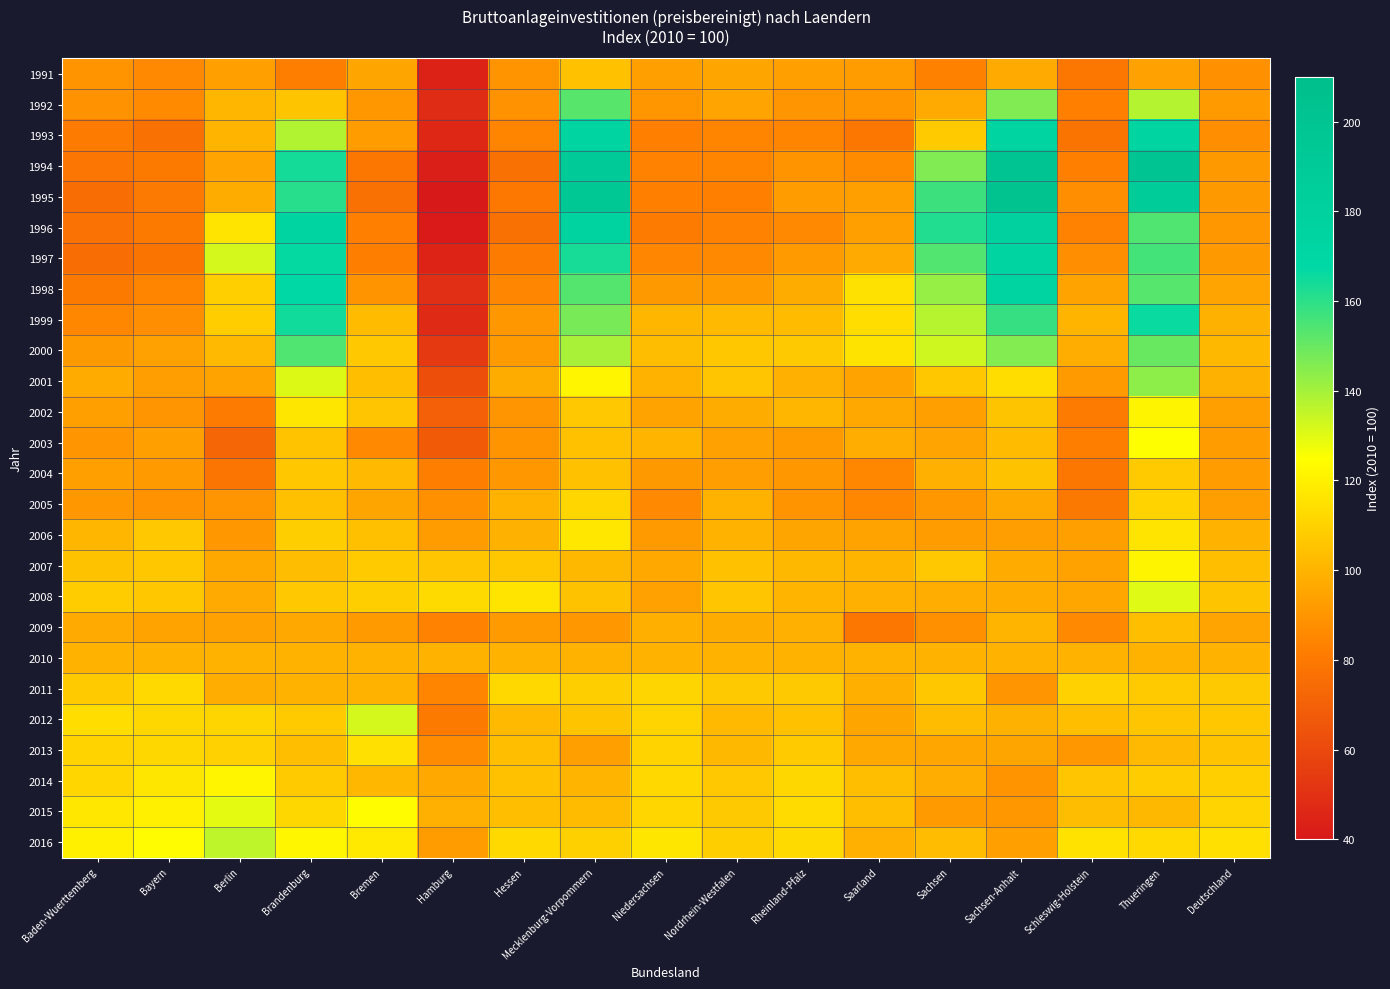

Reading left to right, what are all the values shown in this chart?

1991: Baden-Wuerttemberg=89.5	Bayern=86.2	Berlin=93.5	Brandenburg=81.9	Bremen=95.4	Hamburg=43.7	Hessen=89.5	Mecklenburg-Vorpommern=104.7	Niedersachsen=93.1	Nordrhein-Westfalen=95.3	Rheinland-Pfalz=93.5	Saarland=92.8	Sachsen=83.5	Sachsen-Anhalt=96.9	Schleswig-Holstein=79.4	Thueringen=94.1	Deutschland=88.2
1992: Baden-Wuerttemberg=89.0	Bayern=86.3	Berlin=101.0	Brandenburg=105.6	Bremen=90.9	Hamburg=48.2	Hessen=88.8	Mecklenburg-Vorpommern=152.7	Niedersachsen=90.4	Nordrhein-Westfalen=95.0	Rheinland-Pfalz=90.0	Saarland=90.4	Sachsen=96.8	Sachsen-Anhalt=146.2	Schleswig-Holstein=82.6	Thueringen=137.5	Deutschland=91.8
1993: Baden-Wuerttemberg=81.4	Bayern=76.6	Berlin=100.2	Brandenburg=137.7	Bremen=92.5	Hamburg=46.2	Hessen=84.5	Mecklenburg-Vorpommern=173.1	Niedersachsen=83.0	Nordrhein-Westfalen=84.7	Rheinland-Pfalz=84.4	Saarland=79.2	Sachsen=108.1	Sachsen-Anhalt=172.2	Schleswig-Holstein=77.9	Thueringen=173.2	Deutschland=88.0
1994: Baden-Wuerttemberg=78.7	Bayern=80.6	Berlin=95.0	Brandenburg=164.1	Bremen=79.4	Hamburg=42.6	Hessen=76.6	Mecklenburg-Vorpommern=189.2	Niedersachsen=83.8	Nordrhein-Westfalen=84.2	Rheinland-Pfalz=89.8	Saarland=86.6	Sachsen=146.1	Sachsen-Anhalt=200.9	Schleswig-Holstein=82.7	Thueringen=199.3	Deutschland=91.2
1995: Baden-Wuerttemberg=75.6	Bayern=80.3	Berlin=97.6	Brandenburg=161.0	Bremen=76.7	Hamburg=39.9	Hessen=79.6	Mecklenburg-Vorpommern=194.7	Niedersachsen=83.1	Nordrhein-Westfalen=82.6	Rheinland-Pfalz=92.5	Saarland=93.2	Sachsen=157.2	Sachsen-Anhalt=202.9	Schleswig-Holstein=88.0	Thueringen=187.1	Deutschland=91.2
1996: Baden-Wuerttemberg=76.9	Bayern=80.8	Berlin=116.3	Brandenburg=173.7	Bremen=82.8	Hamburg=40.5	Hessen=76.5	Mecklenburg-Vorpommern=177.0	Niedersachsen=81.0	Nordrhein-Westfalen=83.8	Rheinland-Pfalz=86.1	Saarland=93.3	Sachsen=162.1	Sachsen-Anhalt=180.2	Schleswig-Holstein=83.9	Thueringen=153.9	Deutschland=90.7
1997: Baden-Wuerttemberg=75.8	Bayern=77.9	Berlin=132.2	Brandenburg=166.6	Bremen=82.3	Hamburg=44.5	Hessen=81.2	Mecklenburg-Vorpommern=163.7	Niedersachsen=84.9	Nordrhein-Westfalen=85.9	Rheinland-Pfalz=91.6	Saarland=96.8	Sachsen=153.7	Sachsen-Anhalt=172.5	Schleswig-Holstein=87.7	Thueringen=156.2	Deutschland=91.4
1998: Baden-Wuerttemberg=80.7	Bayern=84.7	Berlin=109.3	Brandenburg=167.5	Bremen=89.6	Hamburg=49.0	Hessen=85.0	Mecklenburg-Vorpommern=153.5	Niedersachsen=91.4	Nordrhein-Westfalen=92.1	Rheinland-Pfalz=97.7	Saarland=115.2	Sachsen=142.6	Sachsen-Anhalt=172.6	Schleswig-Holstein=94.7	Thueringen=153.1	Deutschland=95.0
1999: Baden-Wuerttemberg=85.4	Bayern=87.7	Berlin=108.7	Brandenburg=164.8	Bremen=102.5	Hamburg=47.6	Hessen=91.0	Mecklenburg-Vorpommern=147.5	Niedersachsen=100.8	Nordrhein-Westfalen=102.2	Rheinland-Pfalz=102.7	Saarland=114.0	Sachsen=137.0	Sachsen-Anhalt=158.2	Schleswig-Holstein=100.2	Thueringen=166.0	Deutschland=99.4
2000: Baden-Wuerttemberg=91.2	Bayern=94.0	Berlin=102.0	Brandenburg=154.2	Bremen=106.9	Hamburg=53.4	Hessen=91.7	Mecklenburg-Vorpommern=139.6	Niedersachsen=103.3	Nordrhein-Westfalen=106.6	Rheinland-Pfalz=107.2	Saarland=115.9	Sachsen=133.1	Sachsen-Anhalt=145.8	Schleswig-Holstein=98.2	Thueringen=149.9	Deutschland=101.7
2001: Baden-Wuerttemberg=97.3	Bayern=93.1	Berlin=94.8	Brandenburg=130.8	Bremen=103.7	Hamburg=62.9	Hessen=97.6	Mecklenburg-Vorpommern=121.7	Niedersachsen=99.7	Nordrhein-Westfalen=105.9	Rheinland-Pfalz=98.8	Saarland=94.5	Sachsen=106.5	Sachsen-Anhalt=113.7	Schleswig-Holstein=91.5	Thueringen=143.7	Deutschland=99.1
2002: Baden-Wuerttemberg=93.6	Bayern=90.1	Berlin=81.2	Brandenburg=117.0	Bremen=106.3	Hamburg=69.6	Hessen=89.9	Mecklenburg-Vorpommern=106.8	Niedersachsen=94.5	Nordrhein-Westfalen=97.8	Rheinland-Pfalz=100.9	Saarland=96.7	Sachsen=93.4	Sachsen-Anhalt=105.5	Schleswig-Holstein=81.1	Thueringen=121.5	Deutschland=93.4
2003: Baden-Wuerttemberg=89.9	Bayern=93.7	Berlin=72.3	Brandenburg=105.4	Bremen=86.0	Hamburg=67.9	Hessen=89.2	Mecklenburg-Vorpommern=104.6	Niedersachsen=100.5	Nordrhein-Westfalen=94.1	Rheinland-Pfalz=91.5	Saarland=97.9	Sachsen=95.0	Sachsen-Anhalt=102.6	Schleswig-Holstein=82.0	Thueringen=124.8	Deutschland=92.2
2004: Baden-Wuerttemberg=93.5	Bayern=91.8	Berlin=78.3	Brandenburg=106.5	Bremen=101.9	Hamburg=82.4	Hessen=90.9	Mecklenburg-Vorpommern=104.4	Niedersachsen=91.3	Nordrhein-Westfalen=93.1	Rheinland-Pfalz=90.6	Saarland=85.3	Sachsen=99.0	Sachsen-Anhalt=104.9	Schleswig-Holstein=79.5	Thueringen=108.0	Deutschland=92.2
2005: Baden-Wuerttemberg=90.8	Bayern=88.9	Berlin=89.8	Brandenburg=104.3	Bremen=95.3	Hamburg=88.2	Hessen=99.8	Mecklenburg-Vorpommern=111.5	Niedersachsen=85.8	Nordrhein-Westfalen=99.9	Rheinland-Pfalz=89.2	Saarland=85.5	Sachsen=90.5	Sachsen-Anhalt=96.6	Schleswig-Holstein=80.1	Thueringen=110.6	Deutschland=92.9
2006: Baden-Wuerttemberg=100.8	Bayern=106.9	Berlin=91.1	Brandenburg=109.0	Bremen=104.3	Hamburg=92.7	Hessen=99.4	Mecklenburg-Vorpommern=117.2	Niedersachsen=91.9	Nordrhein-Westfalen=99.8	Rheinland-Pfalz=95.2	Saarland=94.6	Sachsen=92.5	Sachsen-Anhalt=92.9	Schleswig-Holstein=93.4	Thueringen=116.1	Deutschland=99.9
2007: Baden-Wuerttemberg=105.0	Bayern=106.5	Berlin=96.6	Brandenburg=103.3	Bremen=107.7	Hamburg=106.0	Hessen=106.4	Mecklenburg-Vorpommern=101.5	Niedersachsen=96.4	Nordrhein-Westfalen=104.7	Rheinland-Pfalz=101.6	Saarland=100.4	Sachsen=106.8	Sachsen-Anhalt=97.4	Schleswig-Holstein=94.1	Thueringen=121.4	Deutschland=103.9
2008: Baden-Wuerttemberg=108.3	Bayern=106.5	Berlin=96.8	Brandenburg=106.8	Bremen=108.9	Hamburg=112.8	Hessen=116.1	Mecklenburg-Vorpommern=104.9	Niedersachsen=94.1	Nordrhein-Westfalen=106.0	Rheinland-Pfalz=100.3	Saarland=99.0	Sachsen=98.3	Sachsen-Anhalt=97.3	Schleswig-Holstein=95.7	Thueringen=130.5	Deutschland=105.5
2009: Baden-Wuerttemberg=97.0	Bayern=94.6	Berlin=94.0	Brandenburg=96.6	Bremen=92.0	Hamburg=84.1	Hessen=92.1	Mecklenburg-Vorpommern=90.8	Niedersachsen=98.5	Nordrhein-Westfalen=97.6	Rheinland-Pfalz=98.8	Saarland=79.2	Sachsen=88.8	Sachsen-Anhalt=100.4	Schleswig-Holstein=85.9	Thueringen=103.7	Deutschland=94.9
2010: Baden-Wuerttemberg=100.0	Bayern=100.0	Berlin=100.0	Brandenburg=100.0	Bremen=100.0	Hamburg=100.0	Hessen=100.0	Mecklenburg-Vorpommern=100.0	Niedersachsen=100.0	Nordrhein-Westfalen=100.0	Rheinland-Pfalz=100.0	Saarland=100.0	Sachsen=100.0	Sachsen-Anhalt=100.0	Schleswig-Holstein=100.0	Thueringen=100.0	Deutschland=100.0
2011: Baden-Wuerttemberg=108.0	Bayern=112.7	Berlin=98.1	Brandenburg=99.8	Bremen=99.7	Hamburg=84.7	Hessen=112.2	Mecklenburg-Vorpommern=109.0	Niedersachsen=111.1	Nordrhein-Westfalen=107.2	Rheinland-Pfalz=107.2	Saarland=98.5	Sachsen=106.5	Sachsen-Anhalt=89.8	Schleswig-Holstein=109.9	Thueringen=107.4	Deutschland=107.2
2012: Baden-Wuerttemberg=113.7	Bayern=112.0	Berlin=111.4	Brandenburg=107.8	Bremen=132.1	Hamburg=80.8	Hessen=101.9	Mecklenburg-Vorpommern=105.7	Niedersachsen=110.8	Nordrhein-Westfalen=101.9	Rheinland-Pfalz=104.7	Saarland=95.3	Sachsen=102.9	Sachsen-Anhalt=99.4	Schleswig-Holstein=104.1	Thueringen=106.1	Deutschland=106.5
2013: Baden-Wuerttemberg=110.6	Bayern=112.0	Berlin=110.0	Brandenburg=103.8	Bremen=114.9	Hamburg=86.6	Hessen=104.0	Mecklenburg-Vorpommern=93.5	Niedersachsen=110.5	Nordrhein-Westfalen=101.5	Rheinland-Pfalz=107.8	Saarland=96.1	Sachsen=96.0	Sachsen-Anhalt=95.4	Schleswig-Holstein=90.8	Thueringen=102.4	Deutschland=105.1
2014: Baden-Wuerttemberg=111.6	Bayern=116.8	Berlin=121.8	Brandenburg=107.8	Bremen=101.4	Hamburg=96.4	Hessen=104.6	Mecklenburg-Vorpommern=100.3	Niedersachsen=112.3	Nordrhein-Westfalen=106.8	Rheinland-Pfalz=112.0	Saarland=103.7	Sachsen=98.2	Sachsen-Anhalt=89.6	Schleswig-Holstein=106.4	Thueringen=108.1	Deutschland=109.2
2015: Baden-Wuerttemberg=117.3	Bayern=120.2	Berlin=129.4	Brandenburg=112.0	Bremen=124.0	Hamburg=98.8	Hessen=103.9	Mecklenburg-Vorpommern=102.7	Niedersachsen=111.5	Nordrhein-Westfalen=107.1	Rheinland-Pfalz=113.3	Saarland=103.7	Sachsen=92.0	Sachsen-Anhalt=90.6	Schleswig-Holstein=103.2	Thueringen=101.6	Deutschland=111.0
2016: Baden-Wuerttemberg=120.3	Bayern=123.8	Berlin=135.7	Brandenburg=122.2	Bremen=117.8	Hamburg=92.5	Hessen=112.4	Mecklenburg-Vorpommern=109.4	Niedersachsen=116.8	Nordrhein-Westfalen=108.7	Rheinland-Pfalz=113.0	Saarland=98.8	Sachsen=102.9	Sachsen-Anhalt=93.7	Schleswig-Holstein=115.6	Thueringen=112.5	Deutschland=114.9